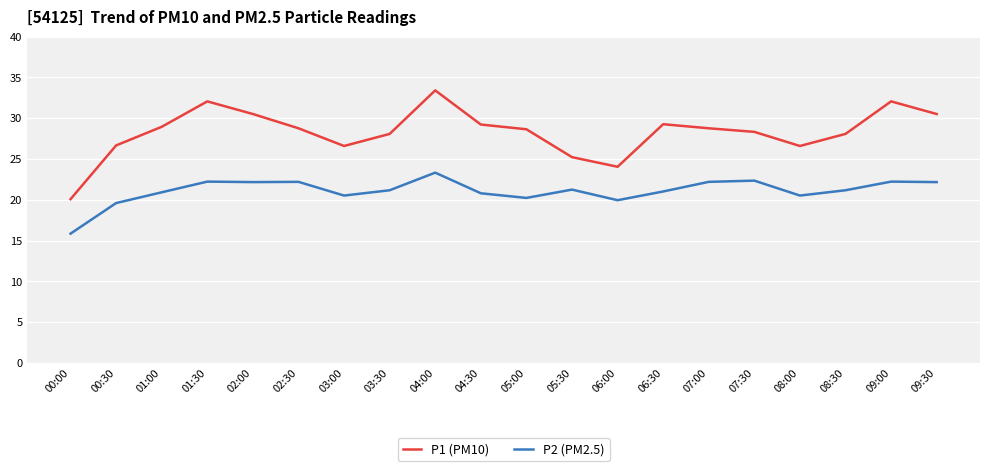

Which category has the highest value across all series?

04:00